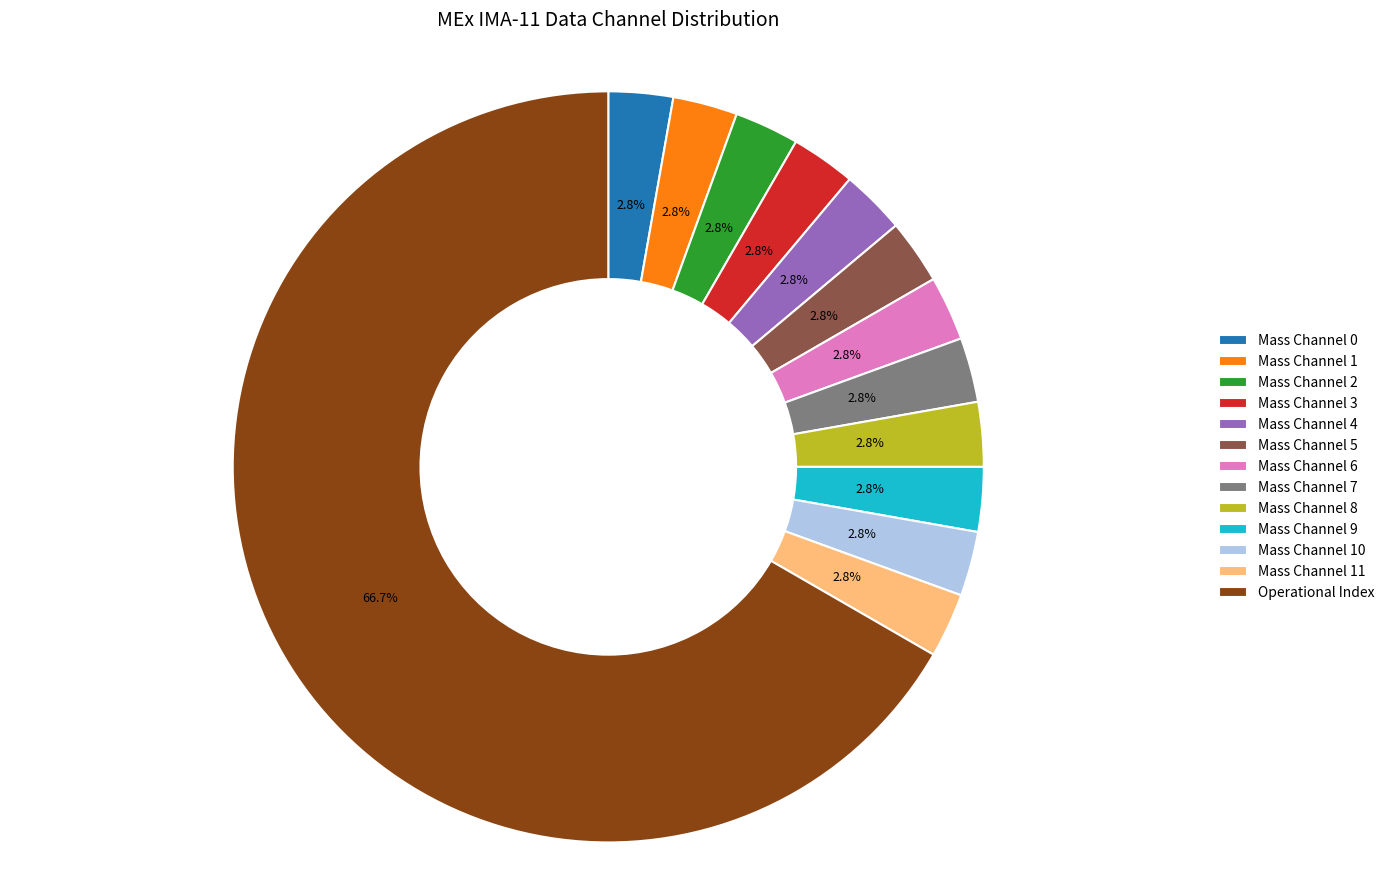

Is Operational Index the majority of the pie?

Yes